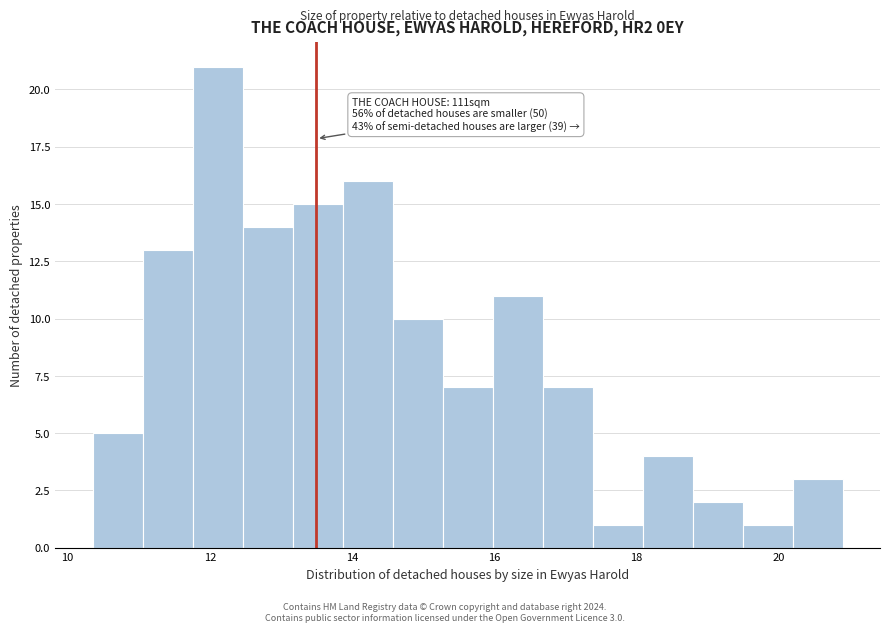

Read against the x-axis, roughly where is the centre of the tallest bar?

12.2